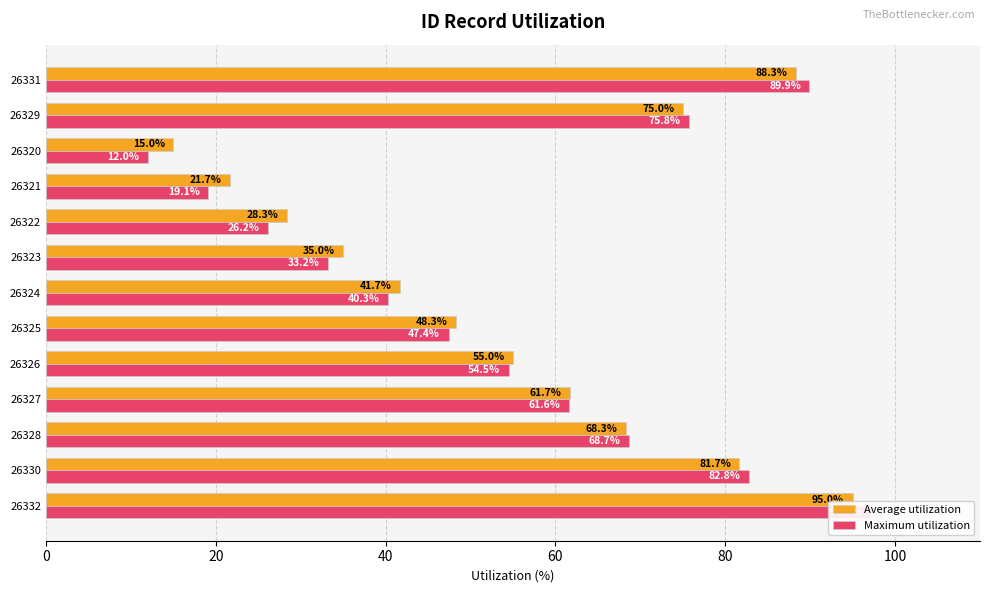

What is the value of the Average utilization bar at the 9th from the left?

28.3